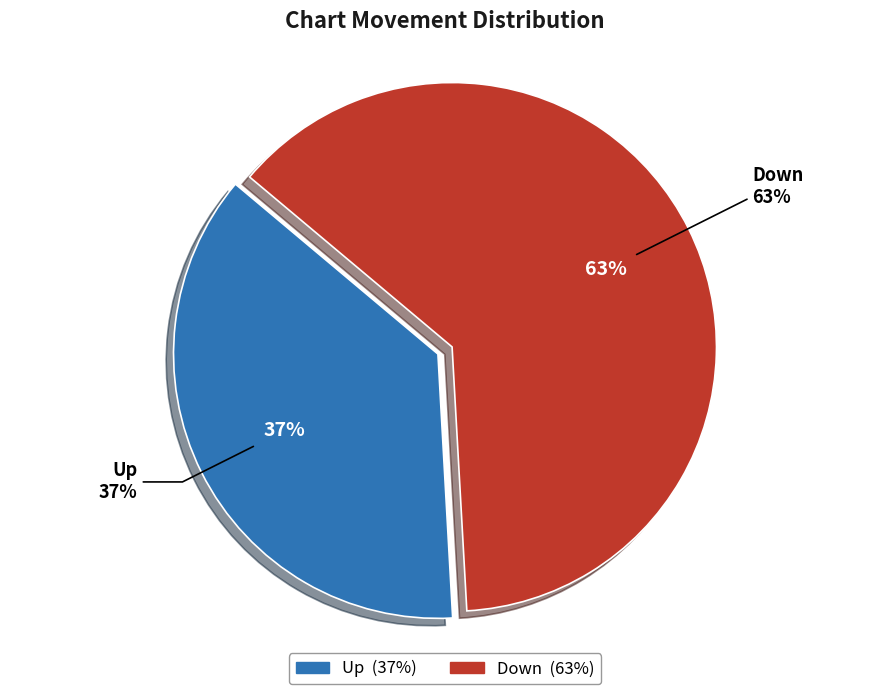

Combined, do down and up account for over 50%?

Yes